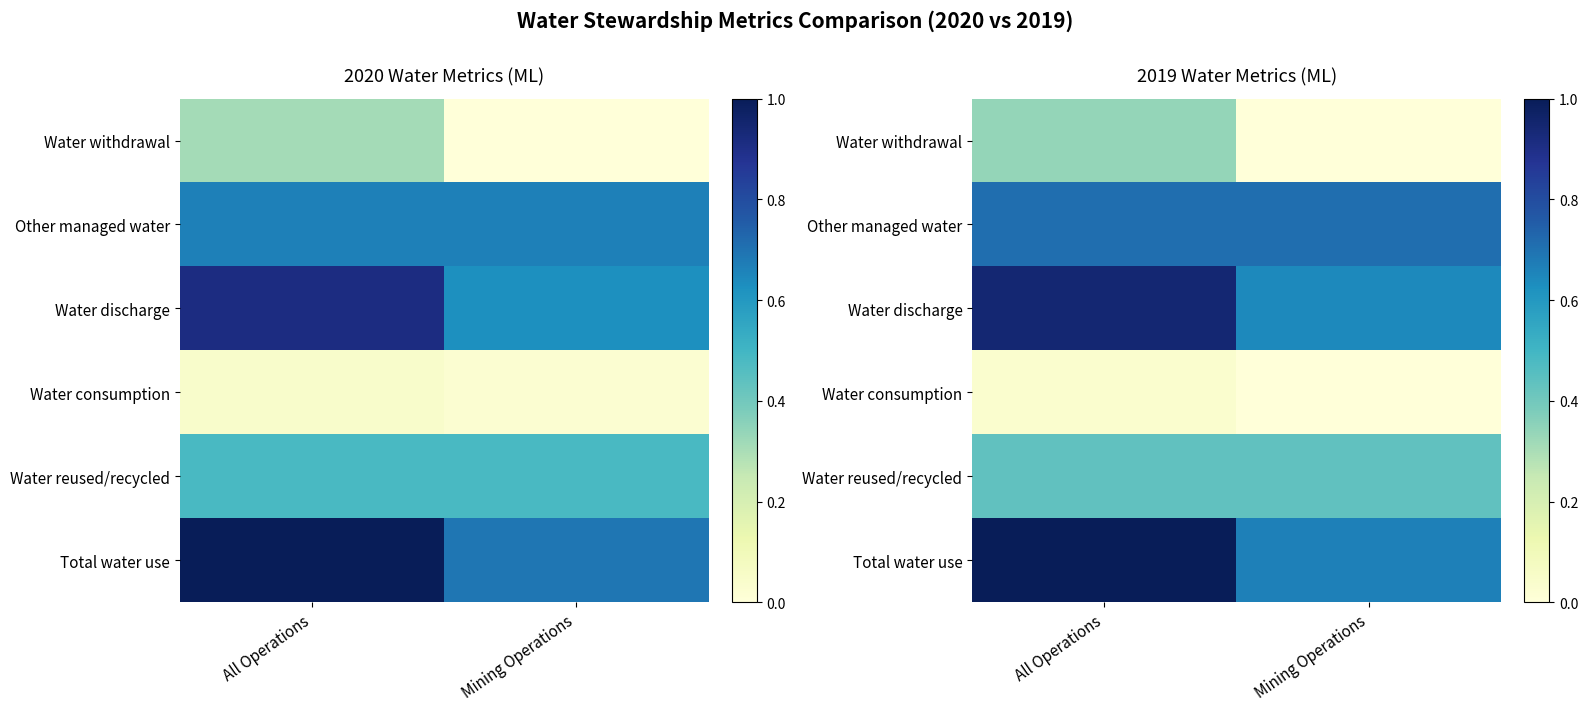

Is it true that Water withdrawal equals 0.0 at Mining Operations?

True